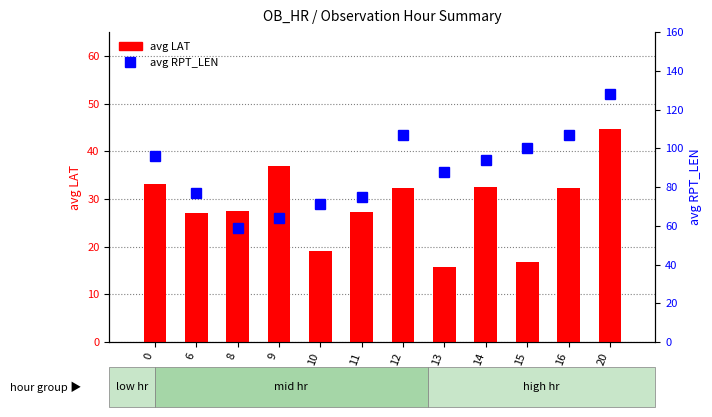

Rank the categories by avg LAT value from highest to lowest.

20, 9, 0, 14, 12, 16, 8, 11, 6, 10, 15, 13